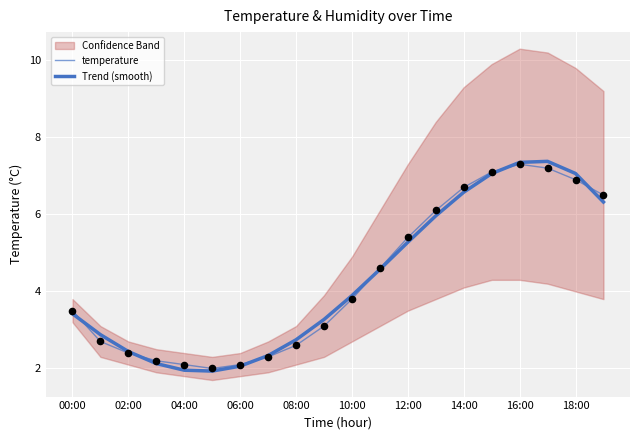

At how many categories does at least one series exceed 2?

19